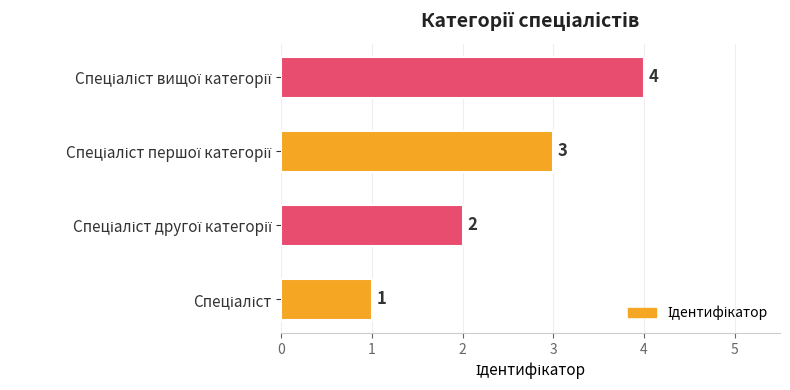

What is the difference between the maximum and minimum values?

3